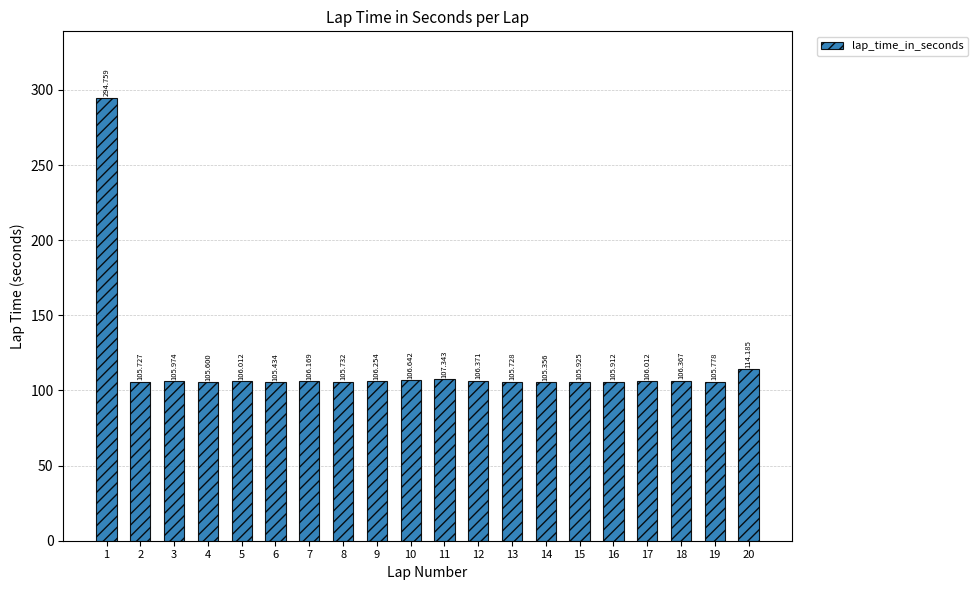

Which category has the lowest value across all series?

14